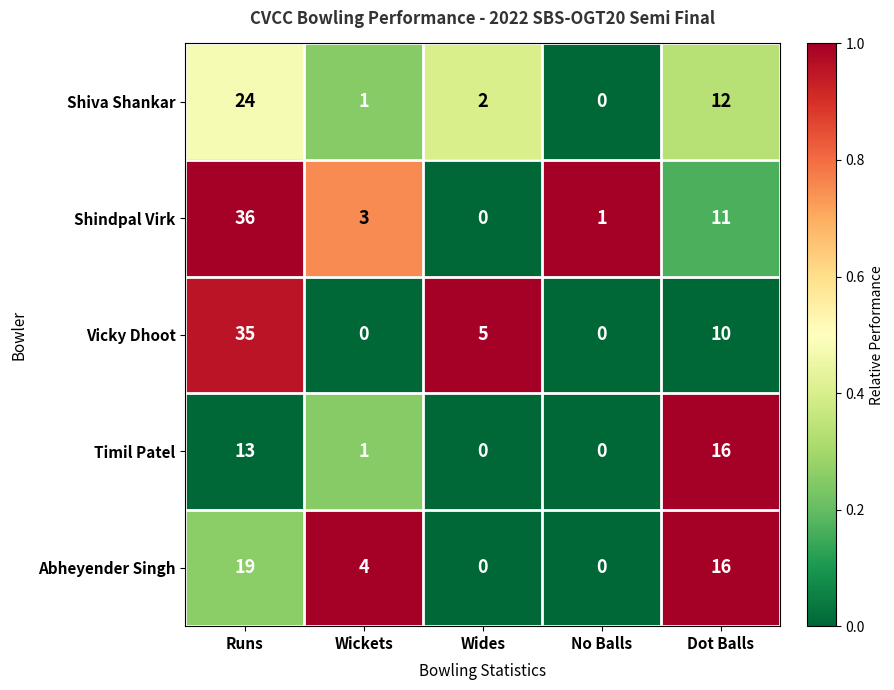

List the labels in order of Shindpal Virk value, smallest first.

Wides, No Balls, Wickets, Dot Balls, Runs